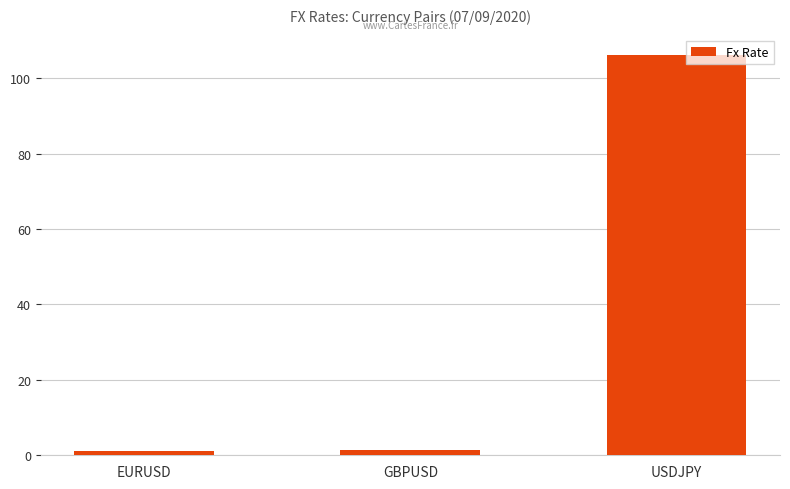

What is the minimum value shown in the chart?

1.2